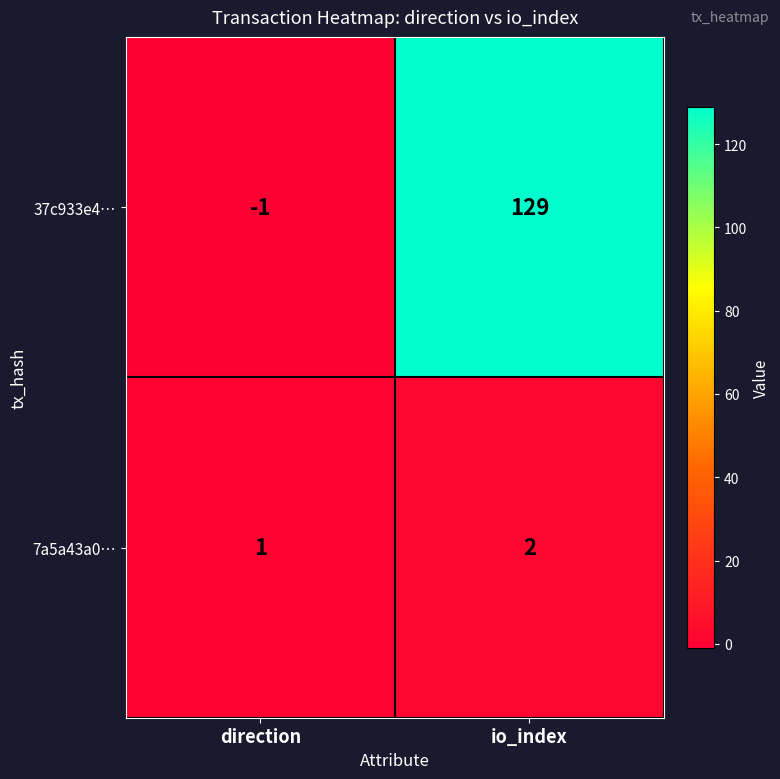

Rank the series at direction from highest to lowest value.

7a5a43a0…, 37c933e4…